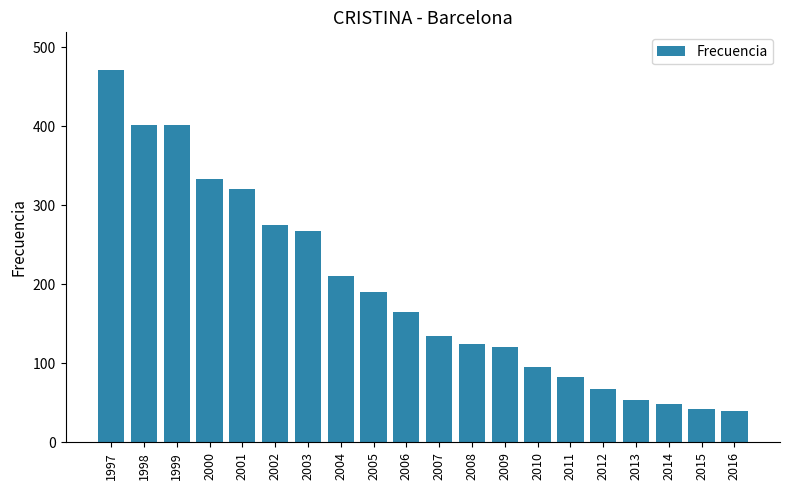

How many data points does each series have?

20